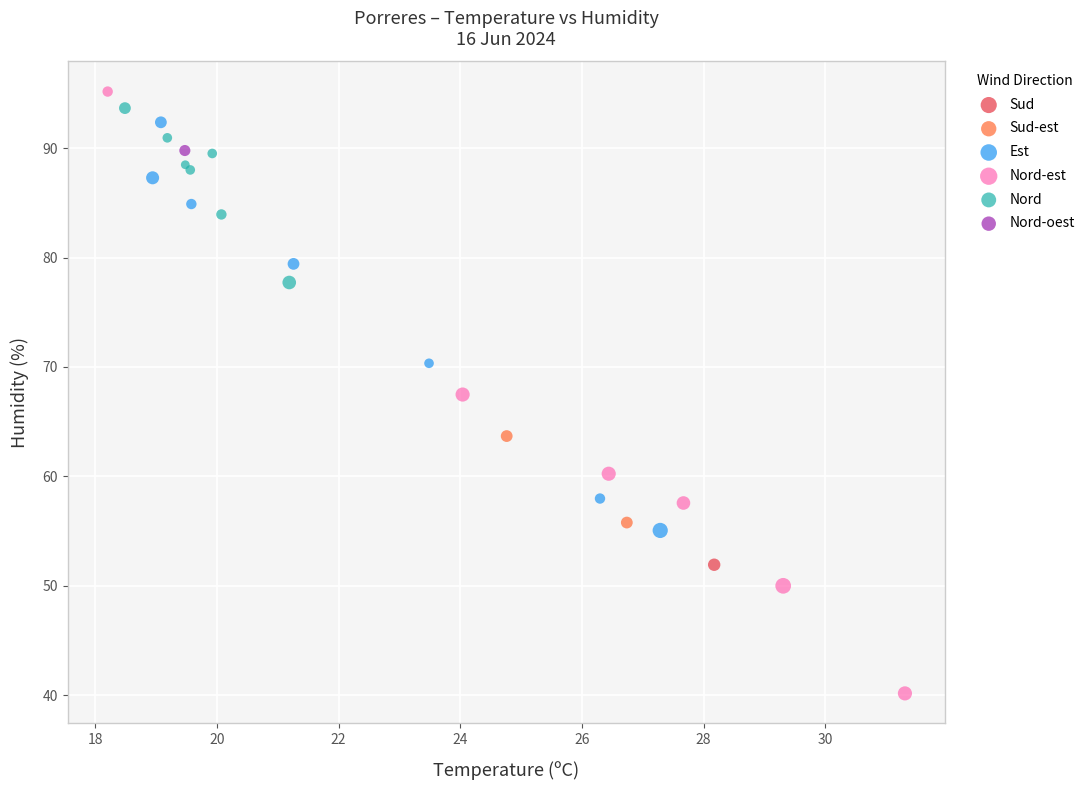

What are all the series names shown in the legend?

Sud, Sud-est, Est, Nord-est, Nord, Nord-oest